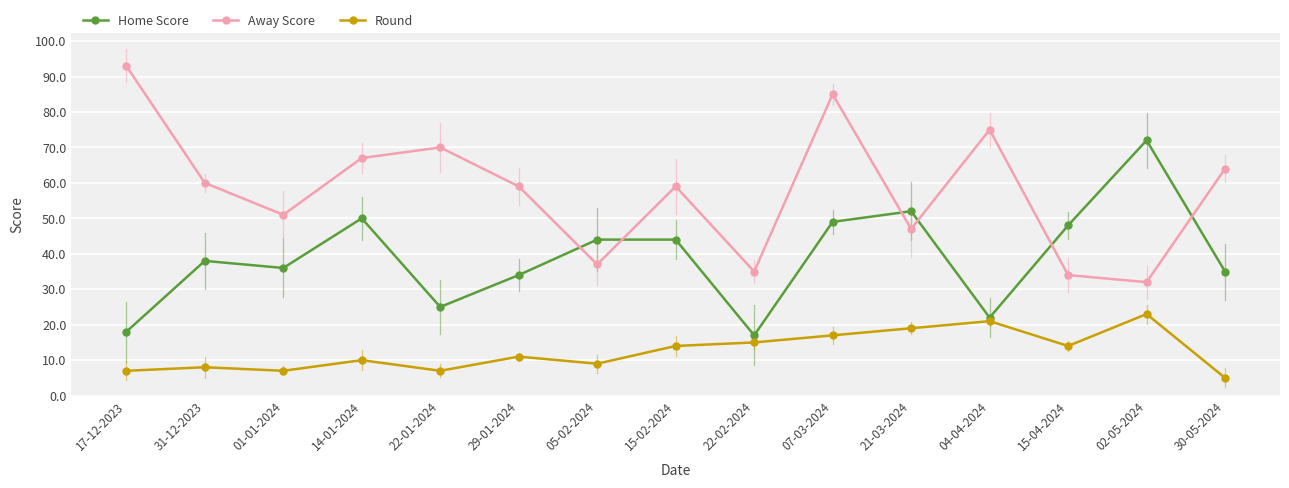

Is the value of Away Score at 21-03-2024 greater than the value of Home Score at 30-05-2024?

Yes